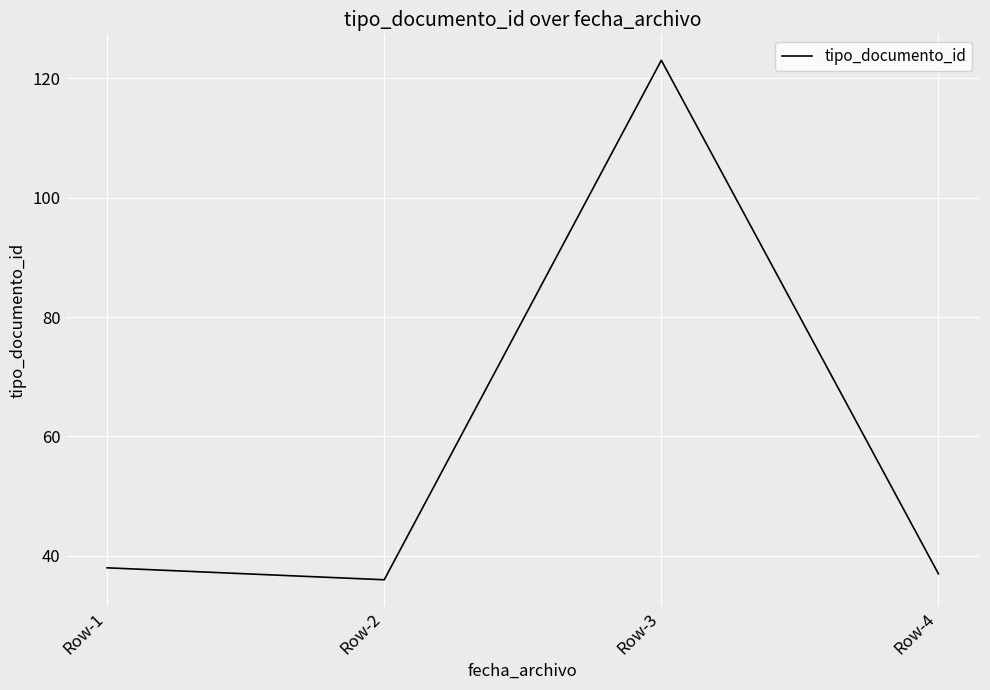

How many interior local peaks (higher than both neighbors) does the data have?

1